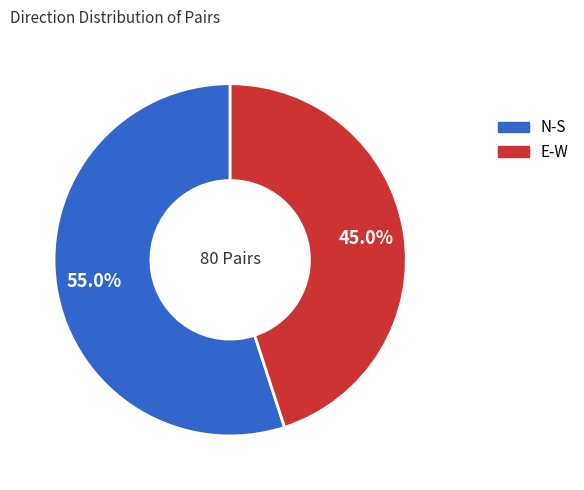

What is the majority slice?

N-S